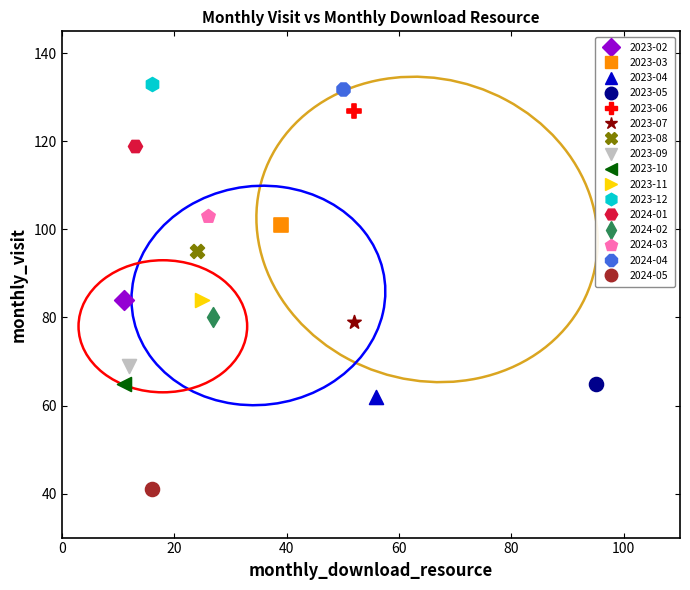

Which series reaches the minimum Y coordinate?

2024-05